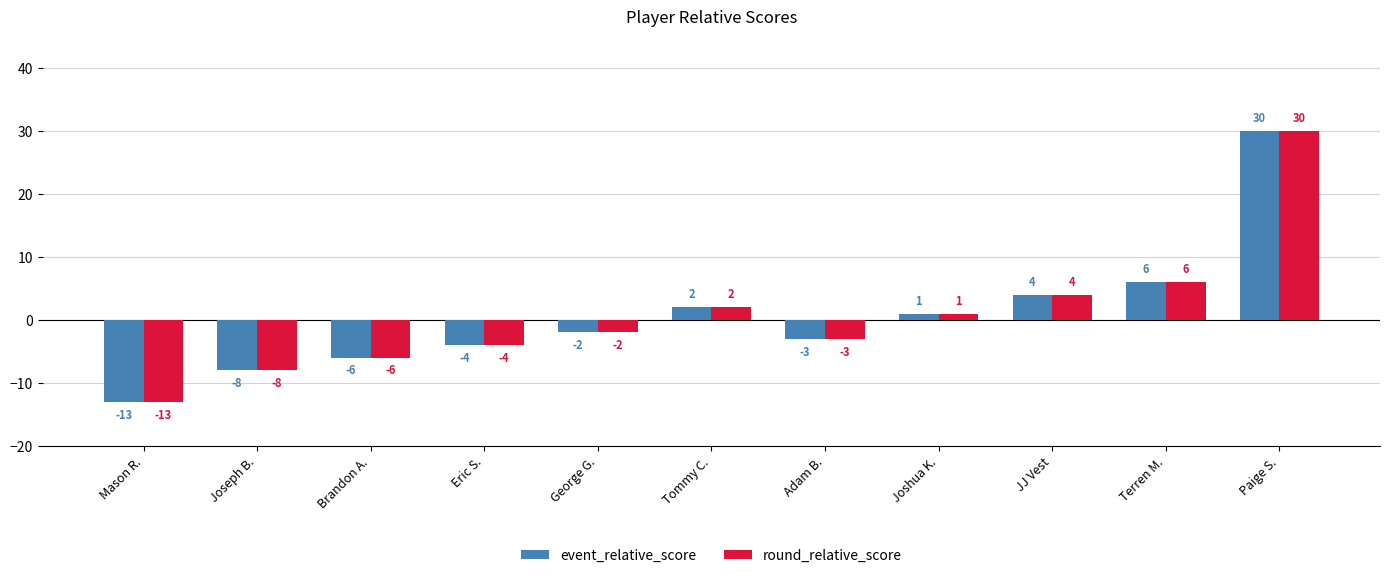

What is the minimum value for event_relative_score?

-13